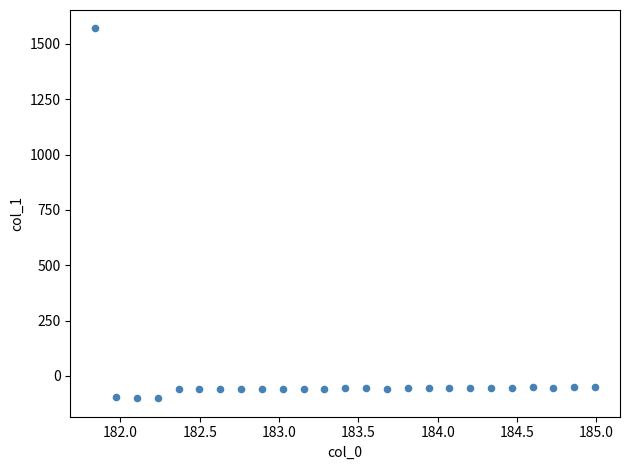

What is the range of X values (max minus min)?

3.1